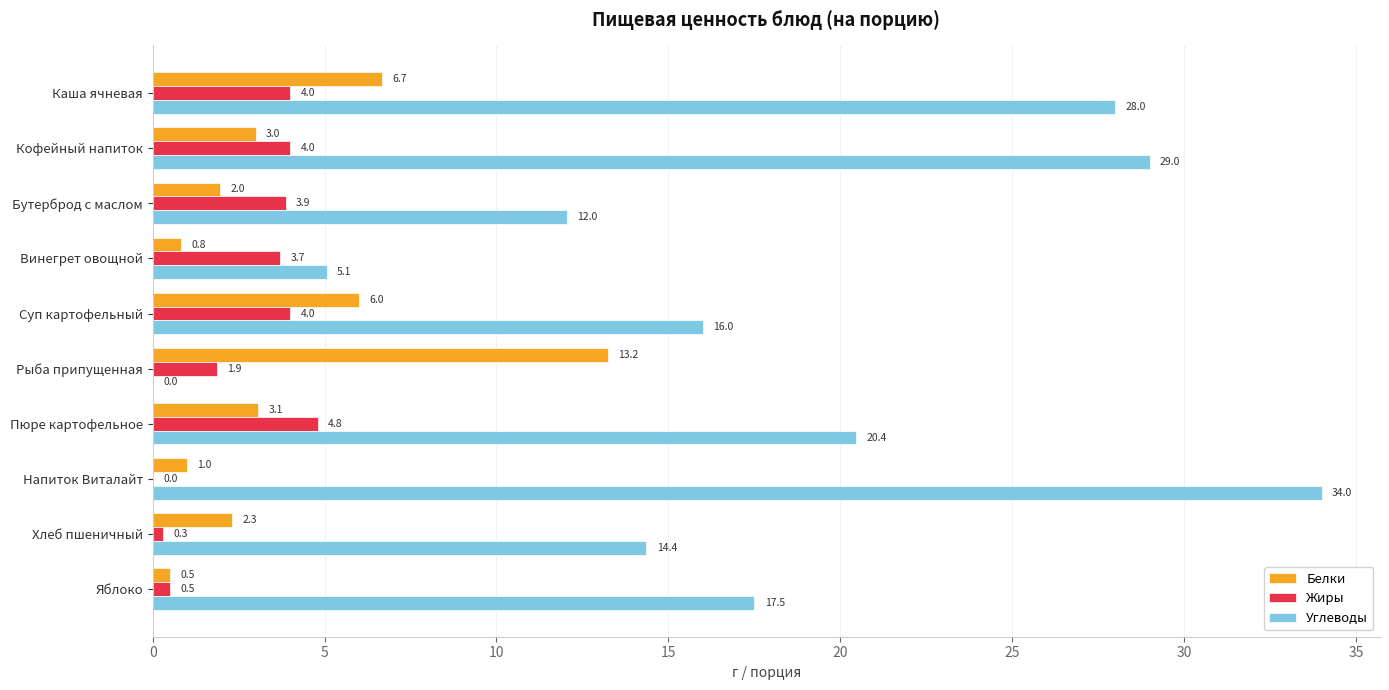

What is the total value across all series at Рыба припущенная?

15.1